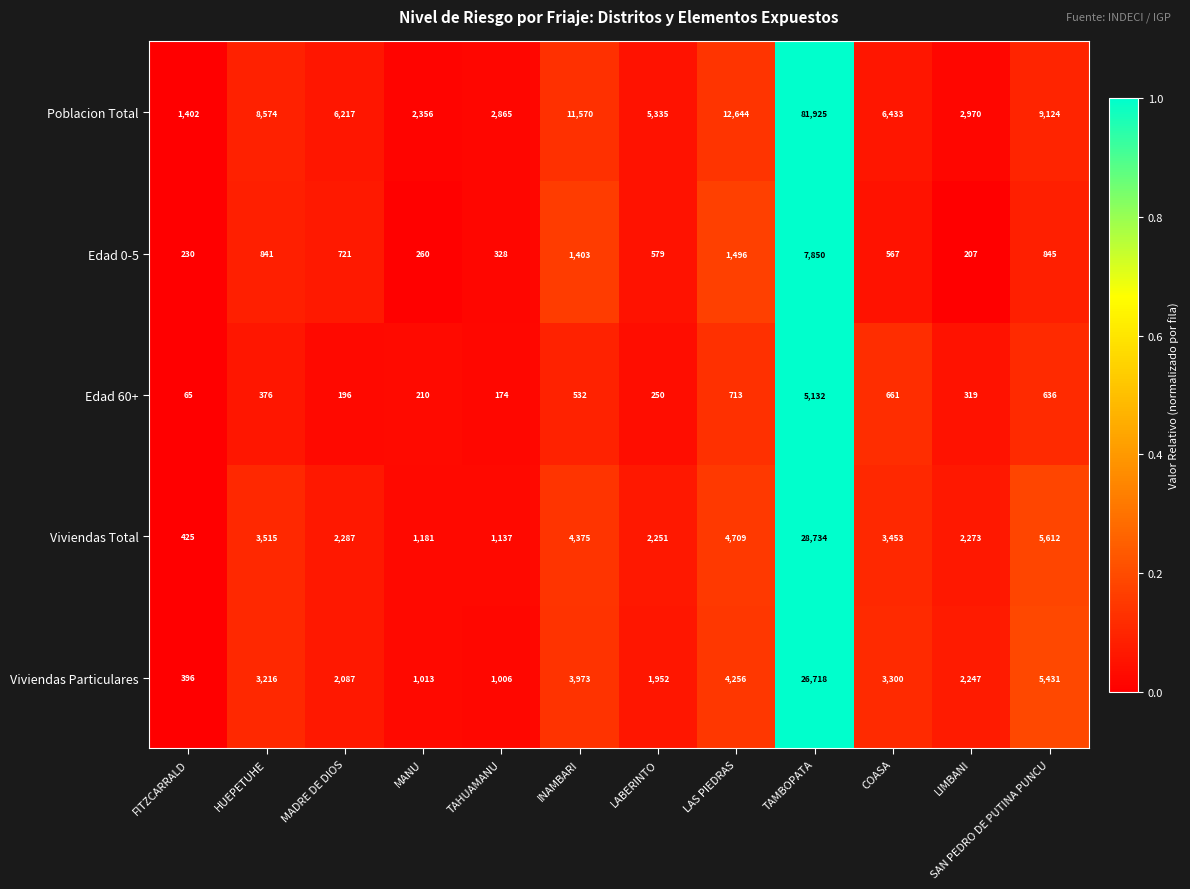

At which category is the sum across all series the highest?

TAMBOPATA